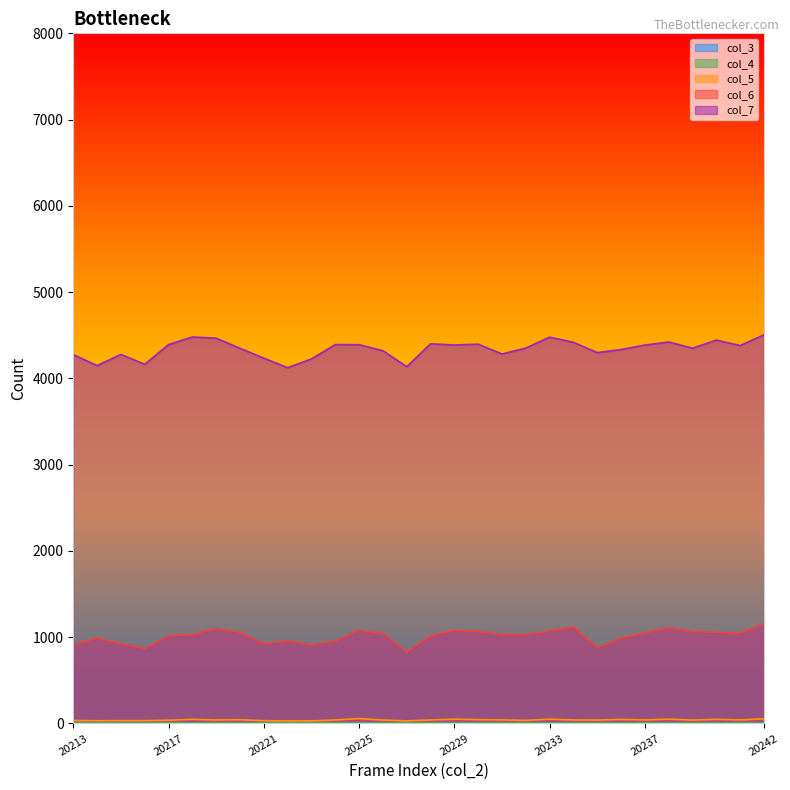

True or false: col_6 and col_7 intersect in this chart.

False